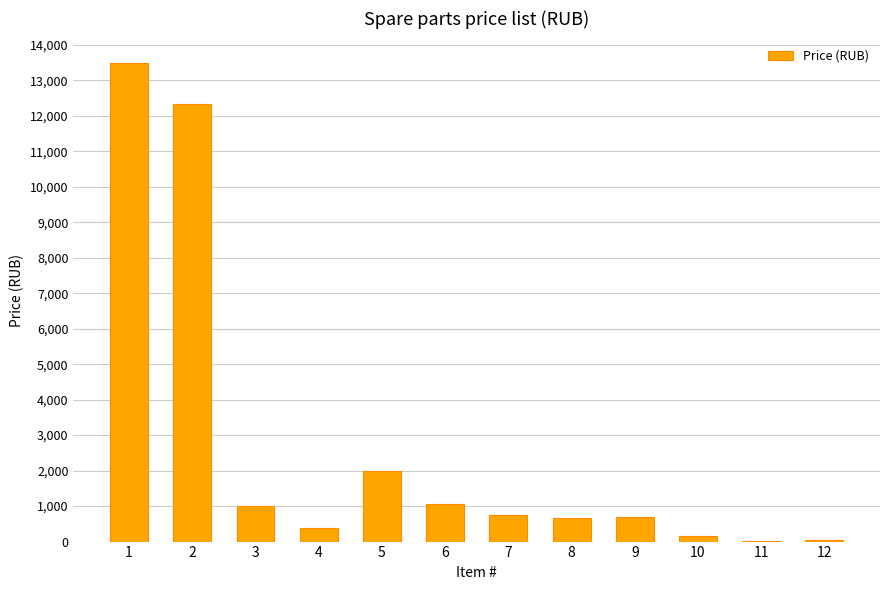

What is the change in value from 9 to 11?

-660